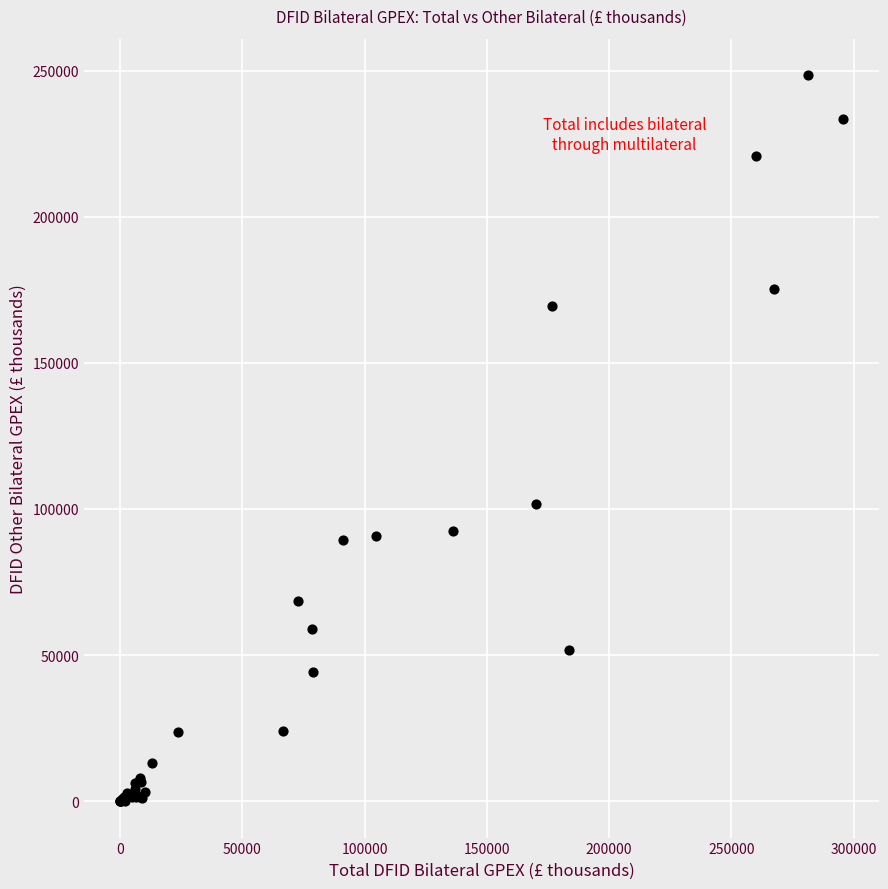

What Y value in the scatter plot is closest to 124244?

101616